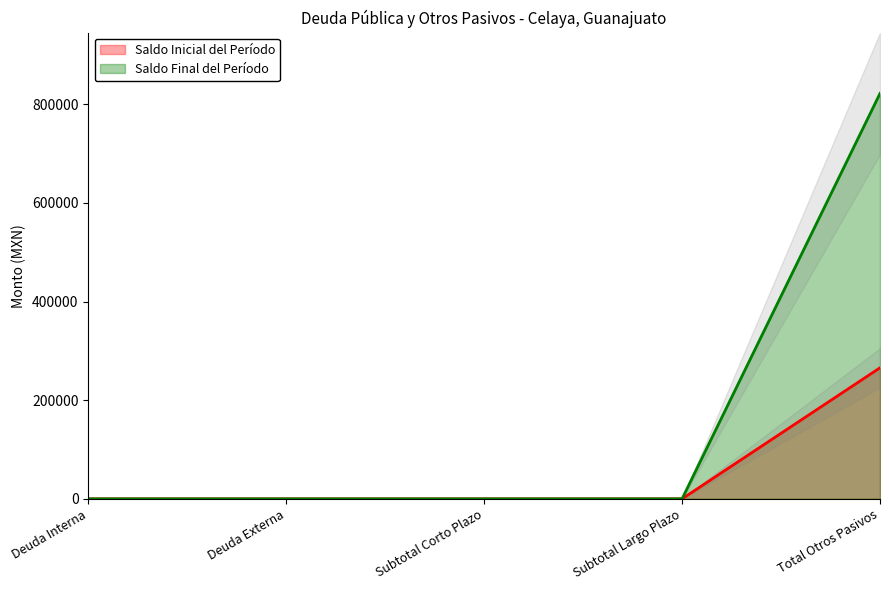

How many data points does each series have?

5